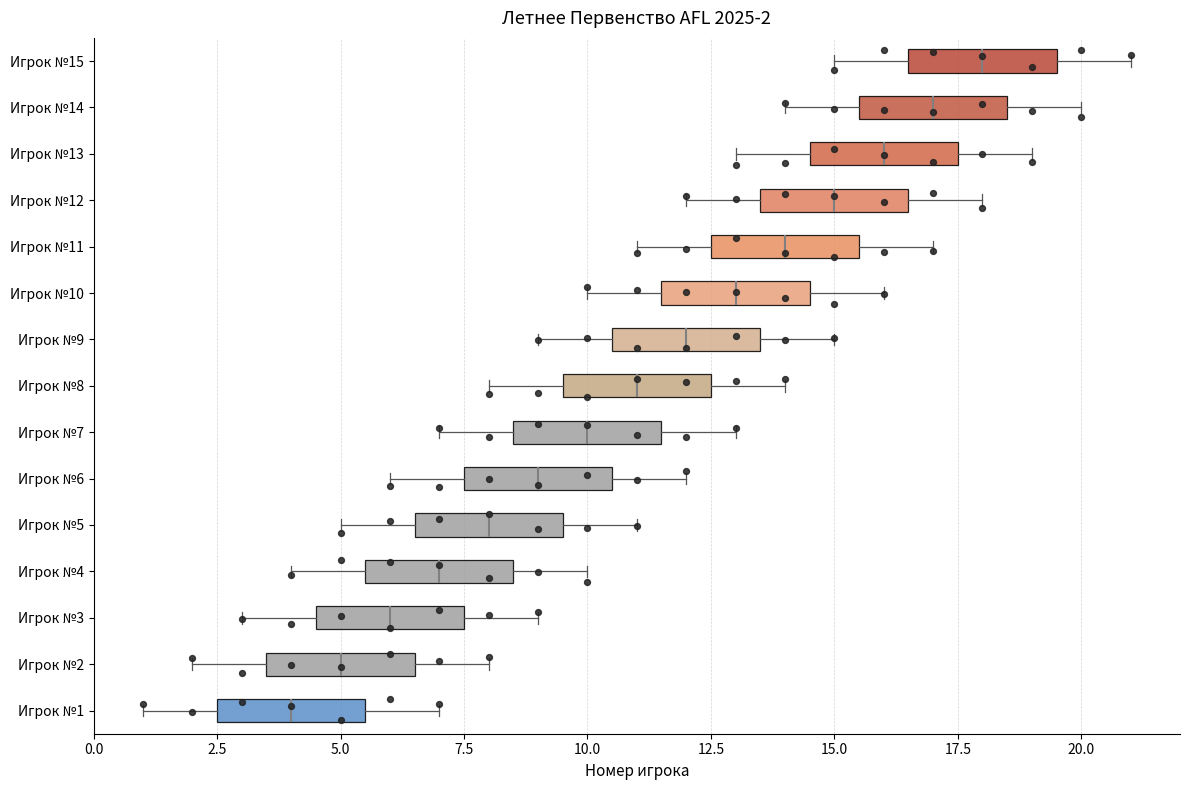

Which box has the furthest to the right median line?

Игрок №15